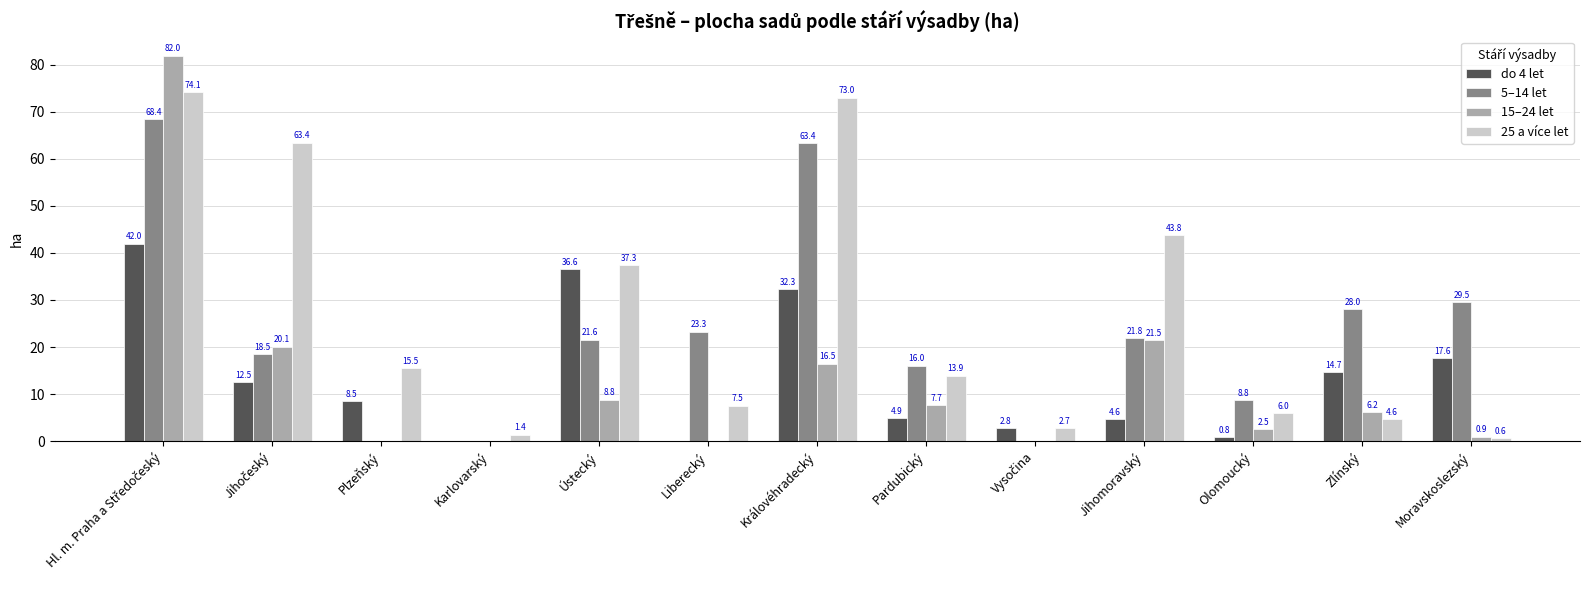

Are the bars horizontal?

No